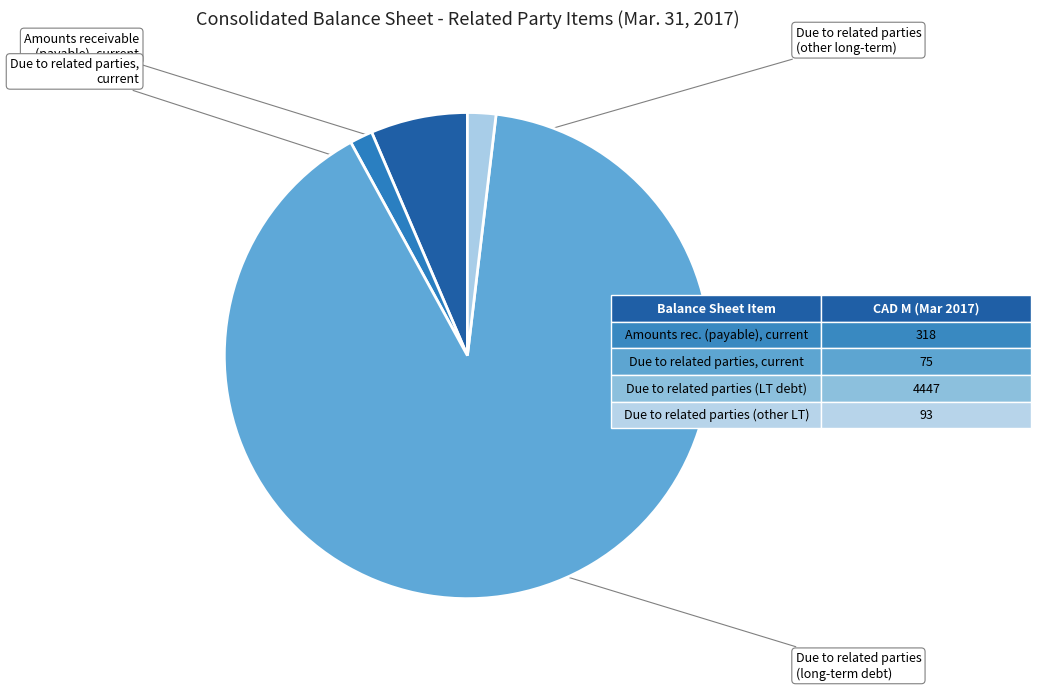

Rank the categories by value from lowest to highest.

Due to related parties, current, Due to related parties (other long-term), Amounts receivable (payable) from (to) related parties, current, Due to related parties (long-term debt)